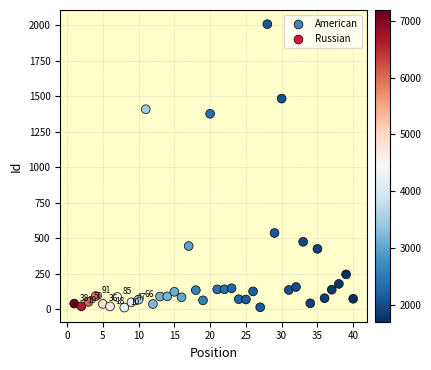

What is the range of X values (max minus min)?

39